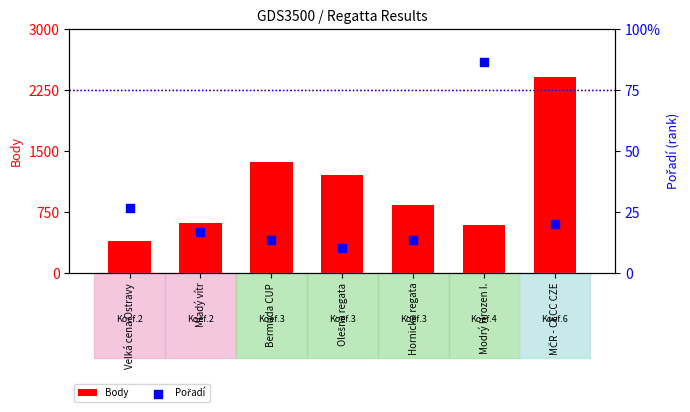

Which series reaches the minimum Y coordinate?

Pořadí